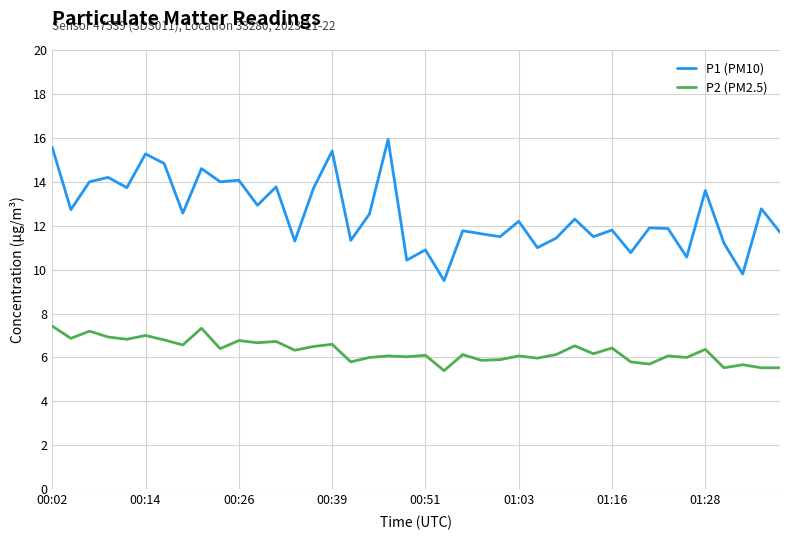

True or false: P2 (PM2.5) and P1 (PM10) cross at least once.

False